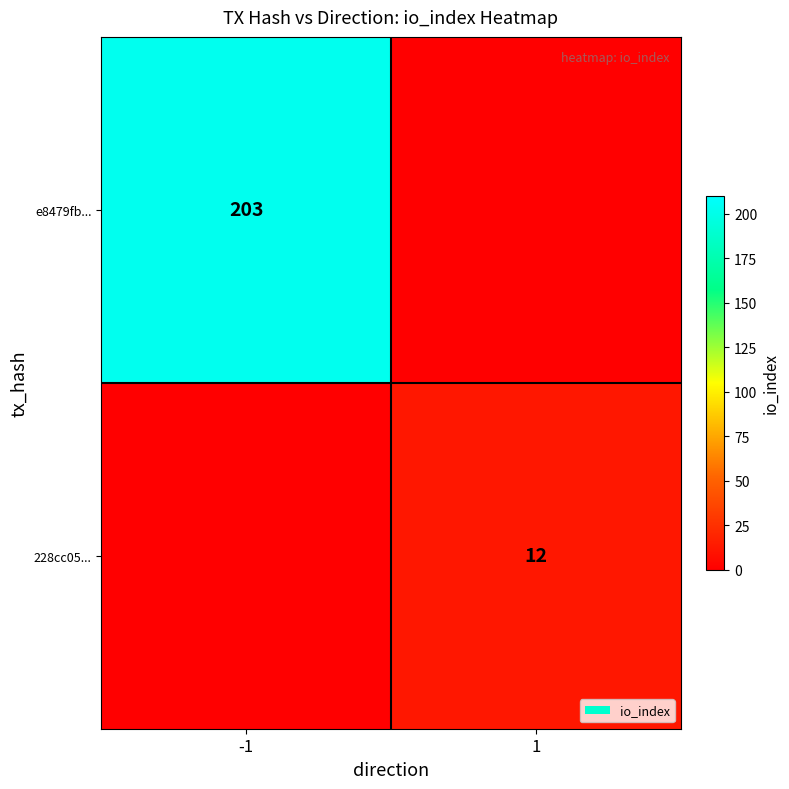

The e8479fb... series shows 308 at -1. True or false?

False